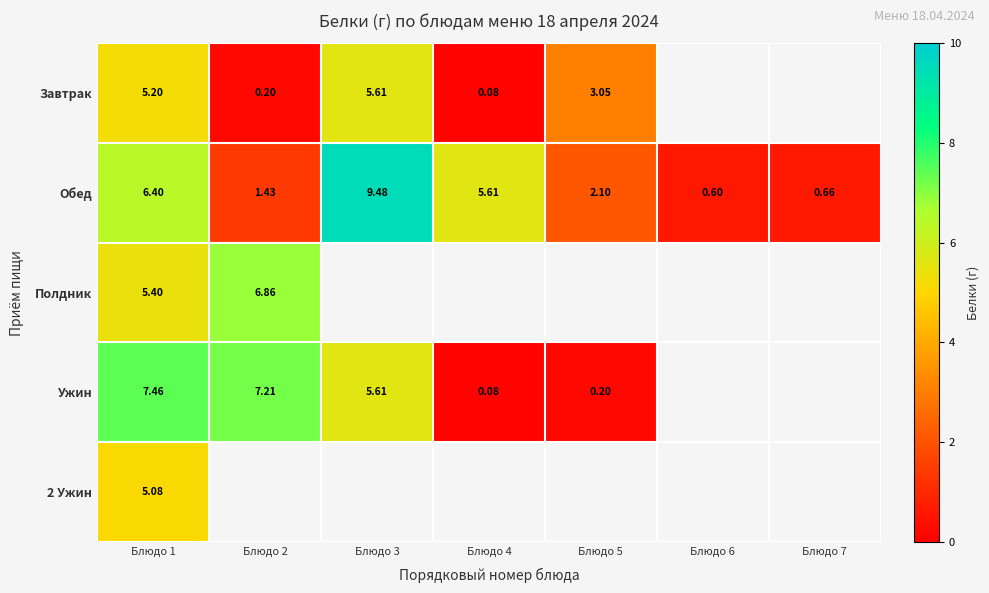

How many values in the Обед series are below 2?

3